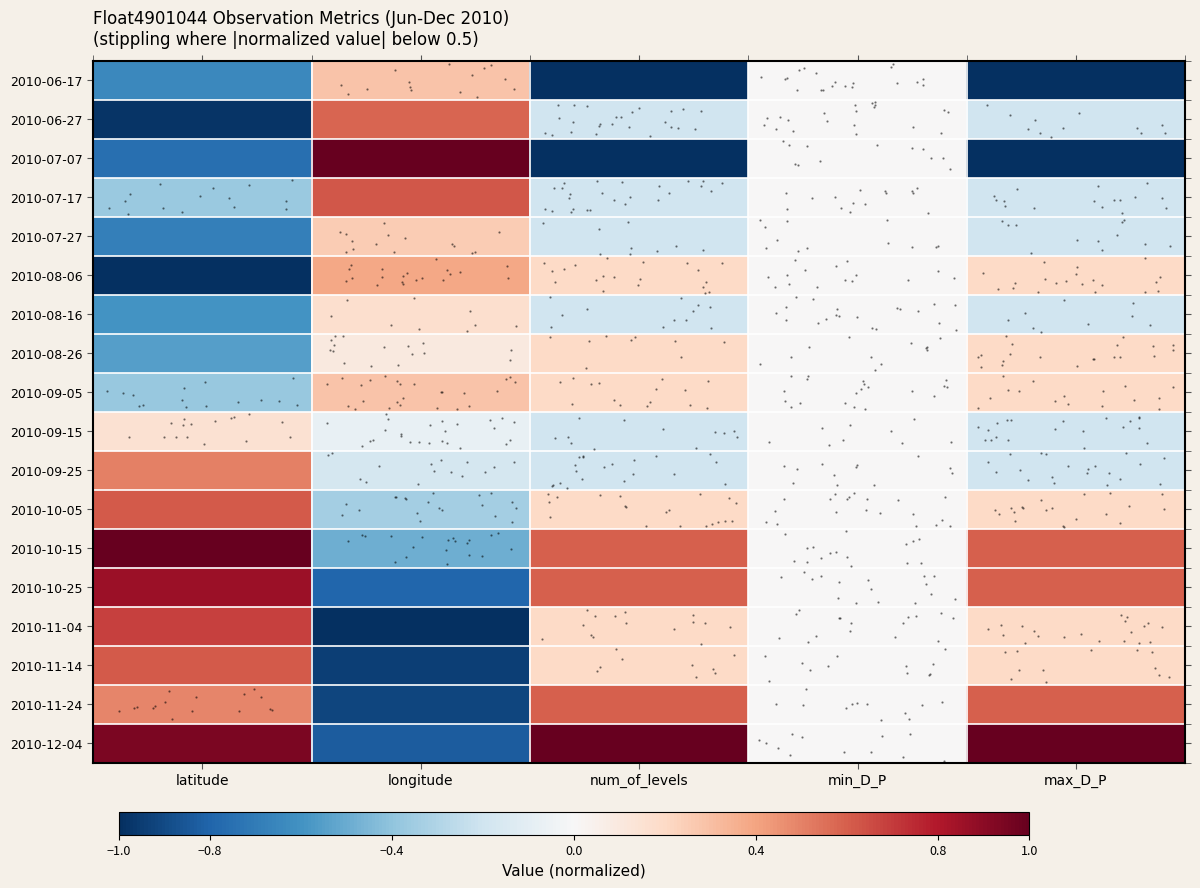

Which series has the largest total across all categories?

2010-12-04